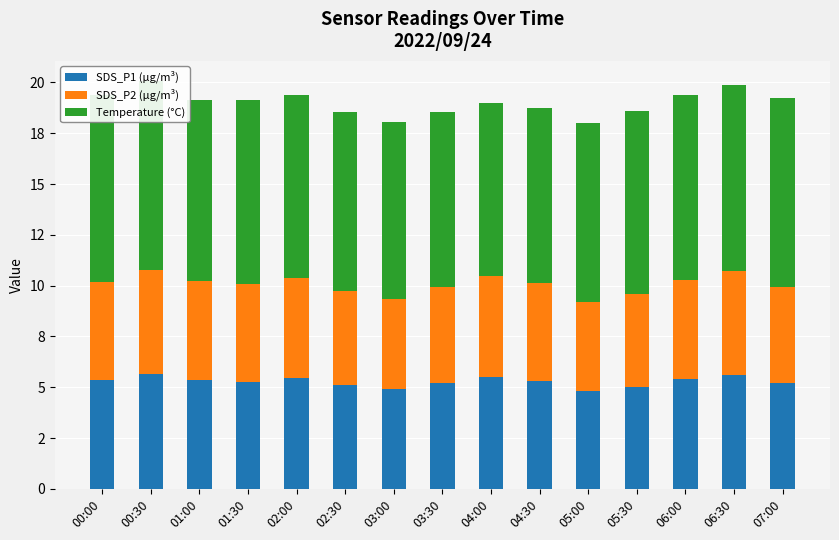

At which label does Temperature (°C) reach its minimum?

04:00